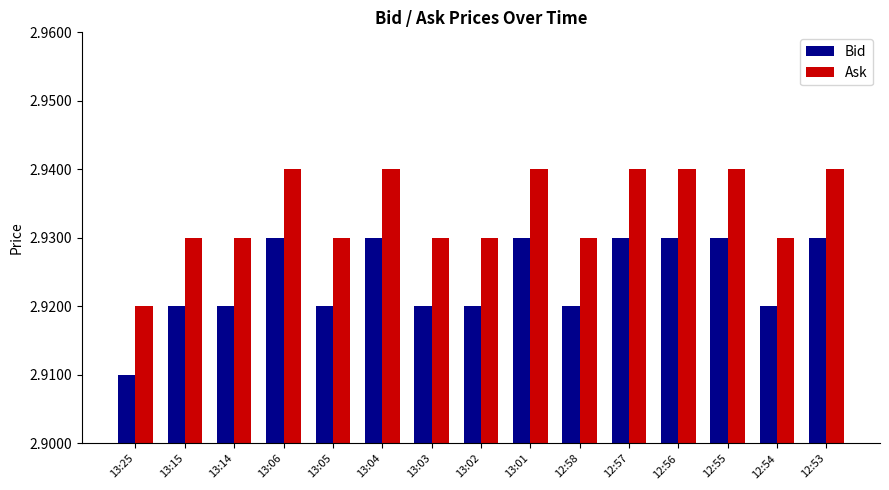

Is the value of Ask at 13:04 greater than the value of Bid at 13:14?

Yes